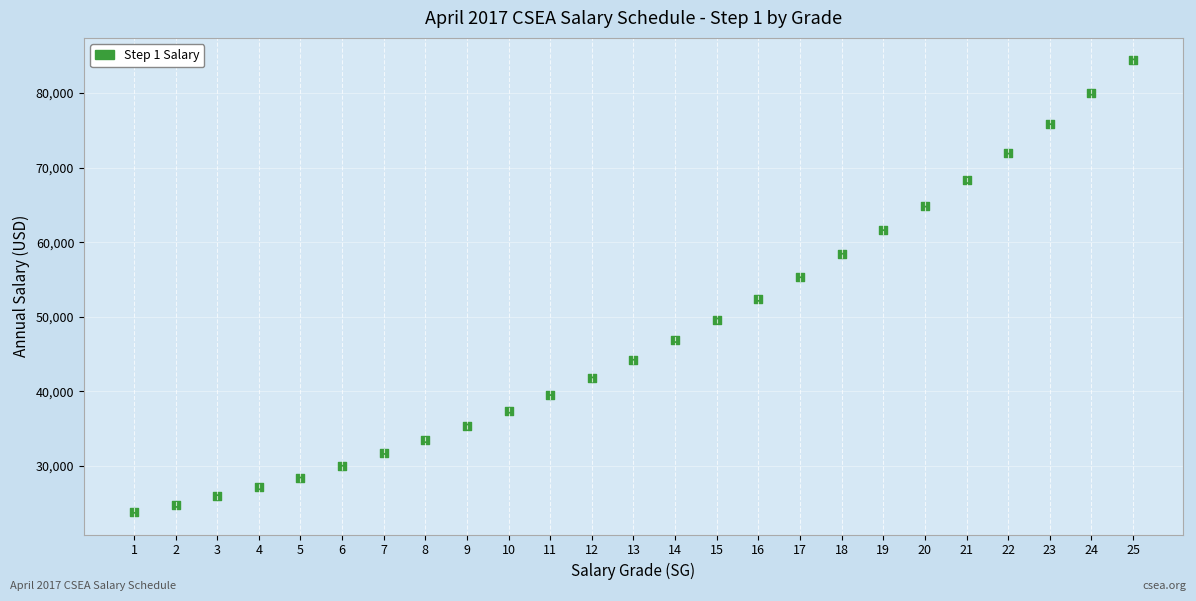

What is the range of Y values (max minus min)?

60497